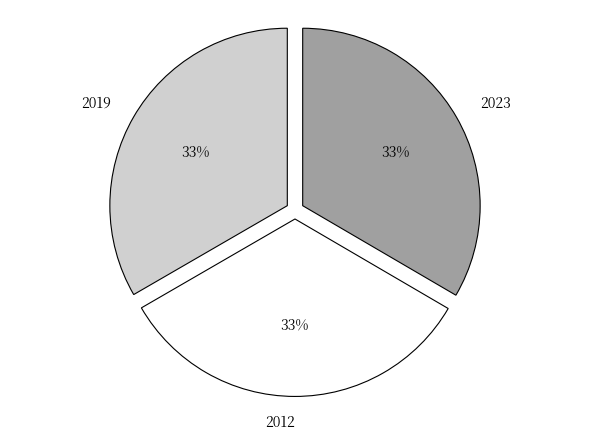

To the nearest percent, what is the combined percentage of 2019 and 2012?

67%